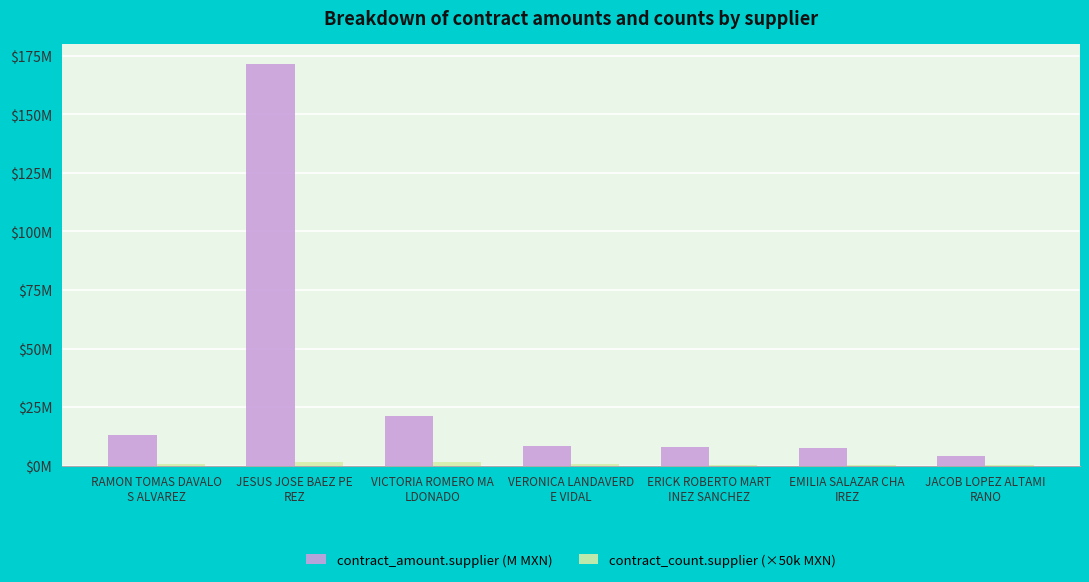

Does the chart contain stacked bars?

No